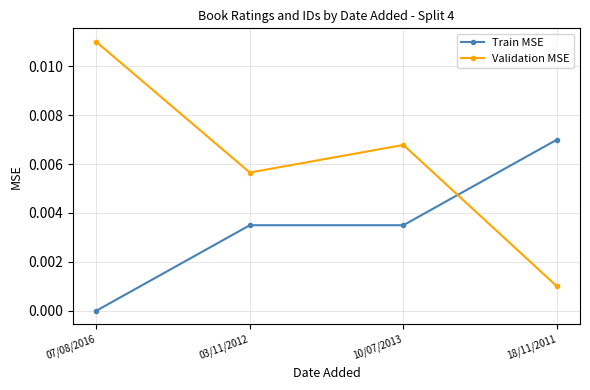

Rank the categories by Validation MSE value from lowest to highest.

18/11/2011, 03/11/2012, 10/07/2013, 07/08/2016